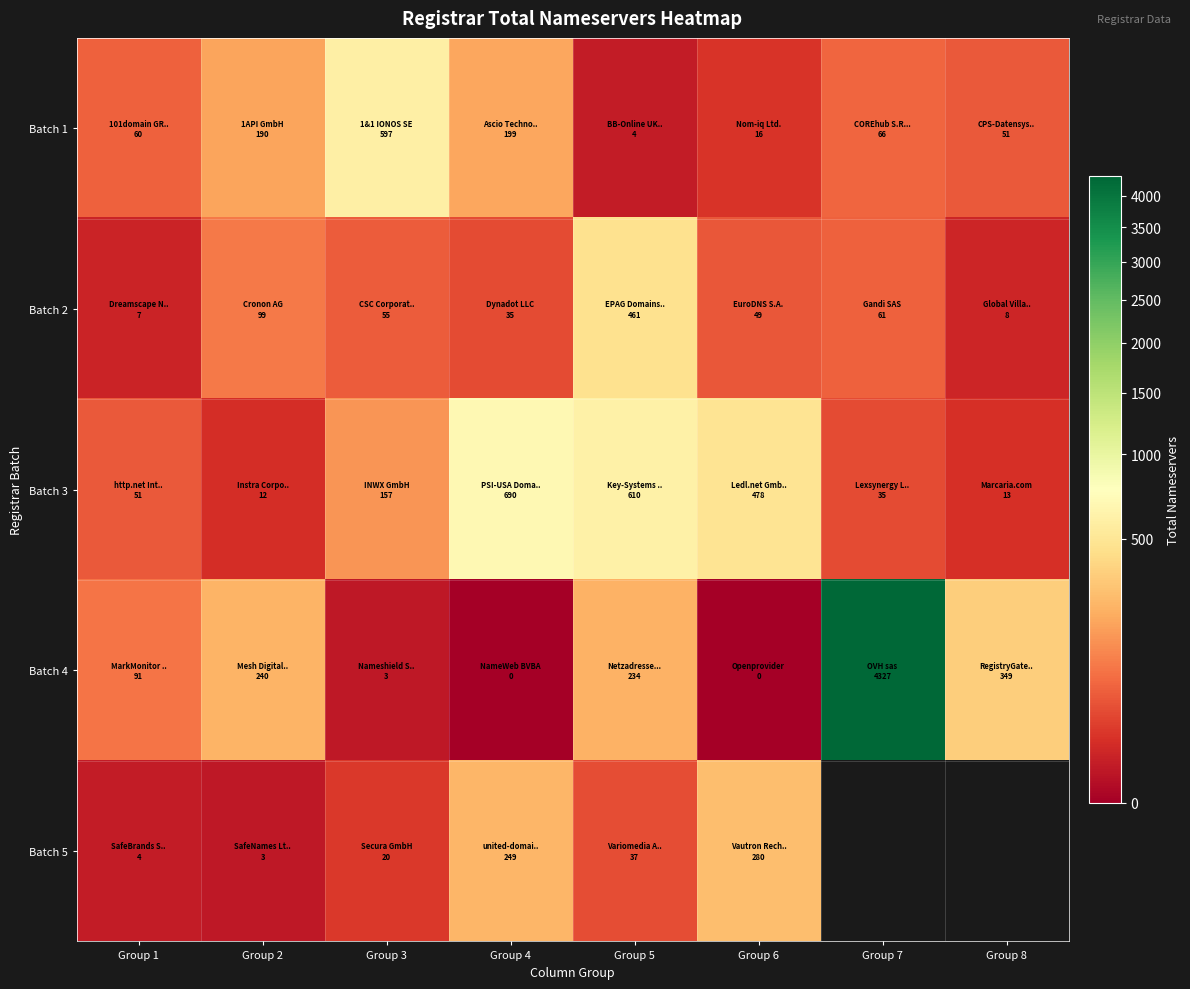

Which series has the largest total across all categories?

Batch 4